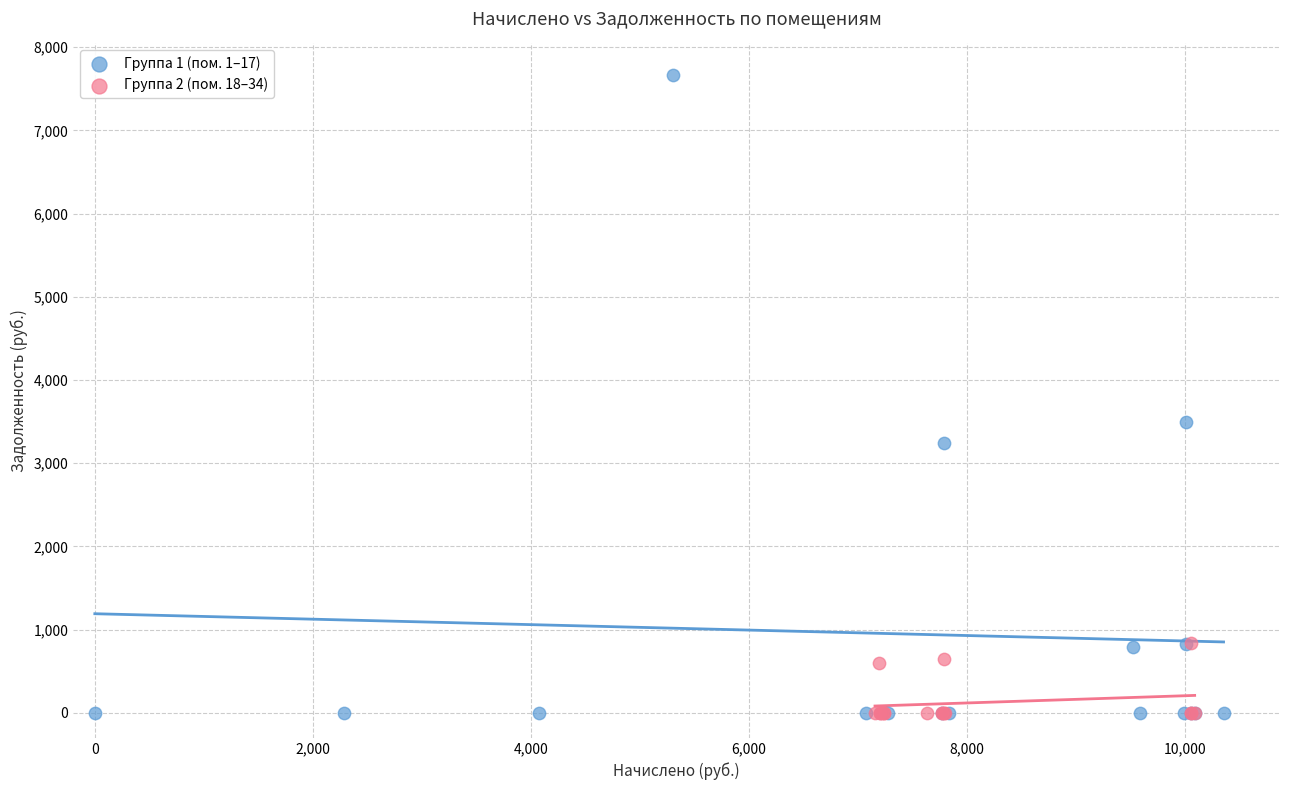

Which series contains the highest Y value?

Группа 1 (пом. 1–17)